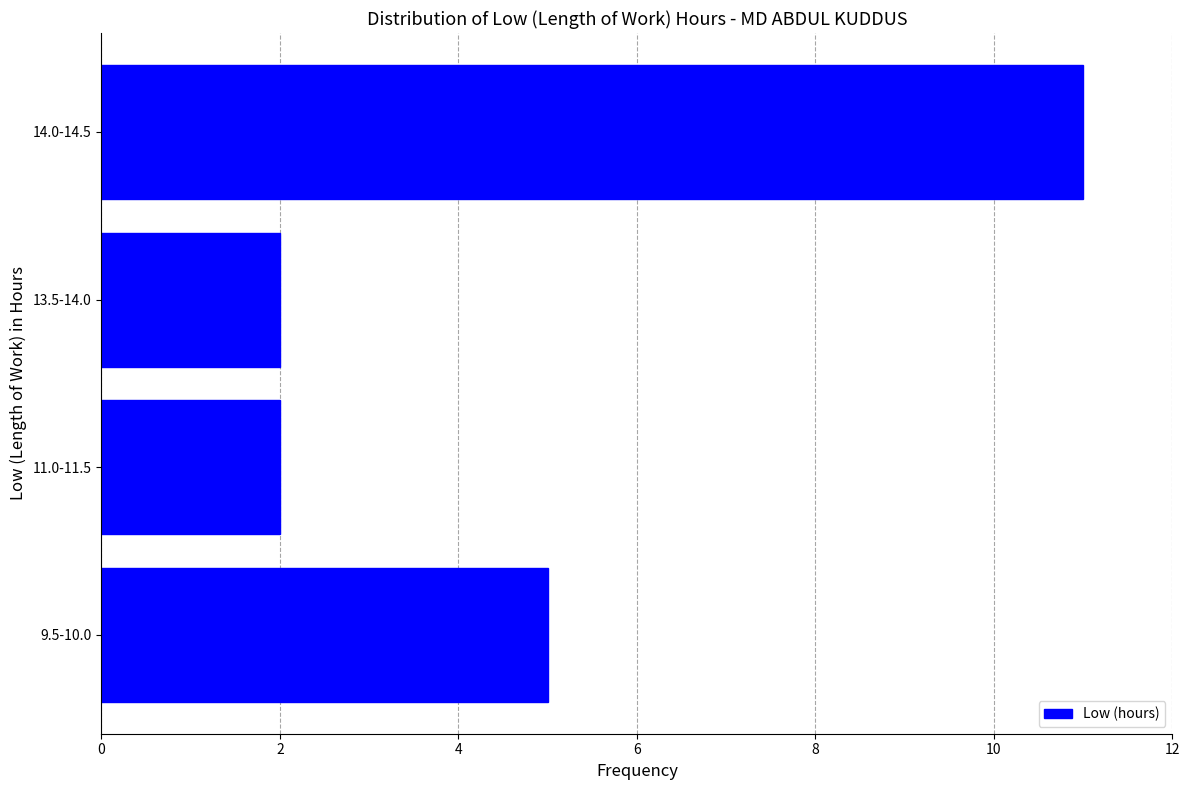

Reading bottom to top, transcribe all the data shown in this chart.

5	2	2	11